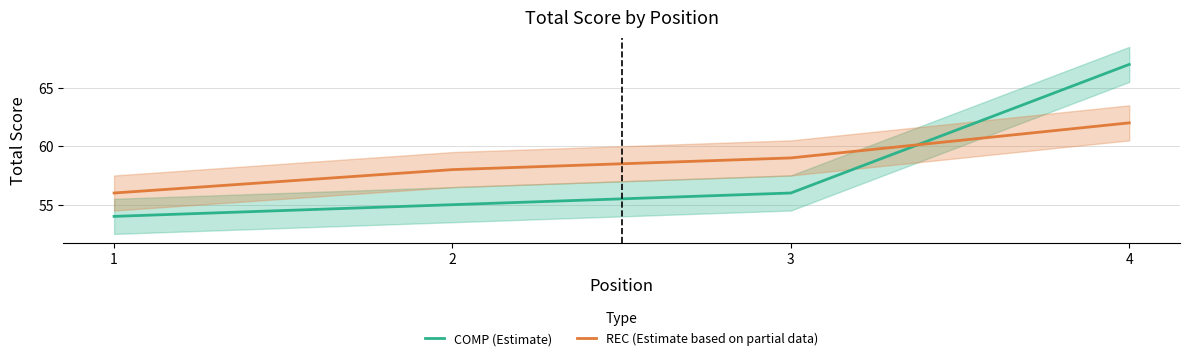

Reading right to left, extract all data points from this chart.

COMP (Estimate): 4=67	3=56	2=55	1=54
REC (Estimate based on partial data): 4=62	3=59	2=58	1=56